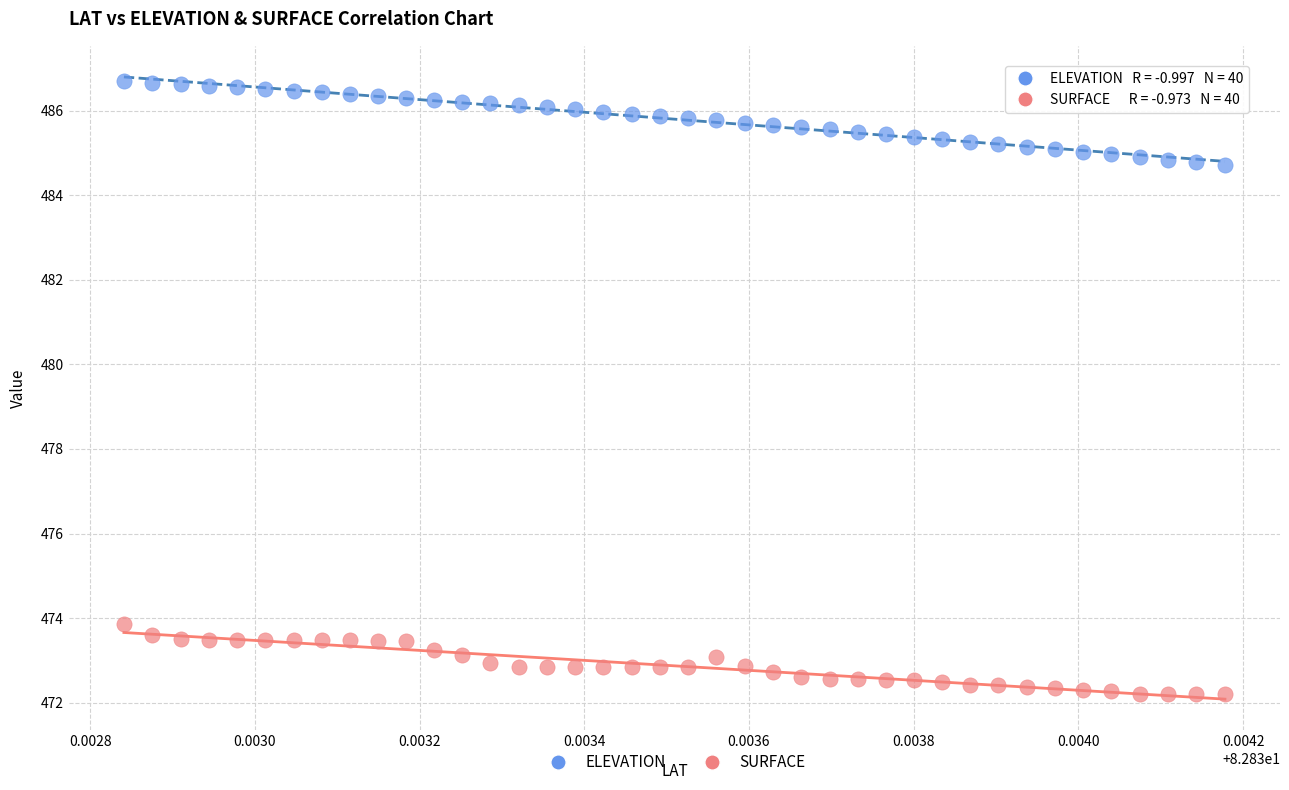

Across all series, what Y value is closest to 479?

473.9